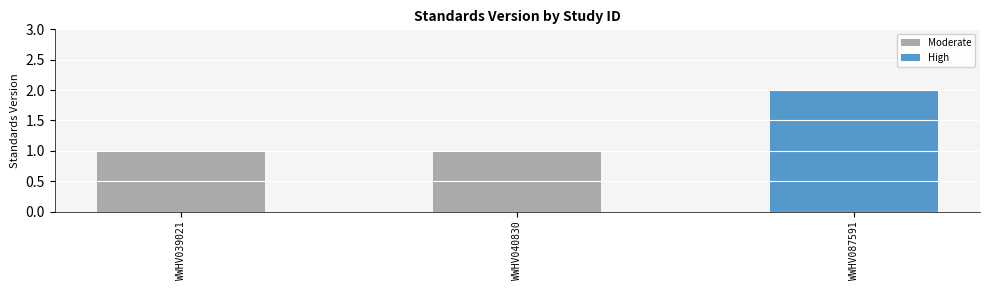

Reading left to right, extract all data points from this chart.

WWHV039021=1	WWHV040830=1	WWHV087591=2